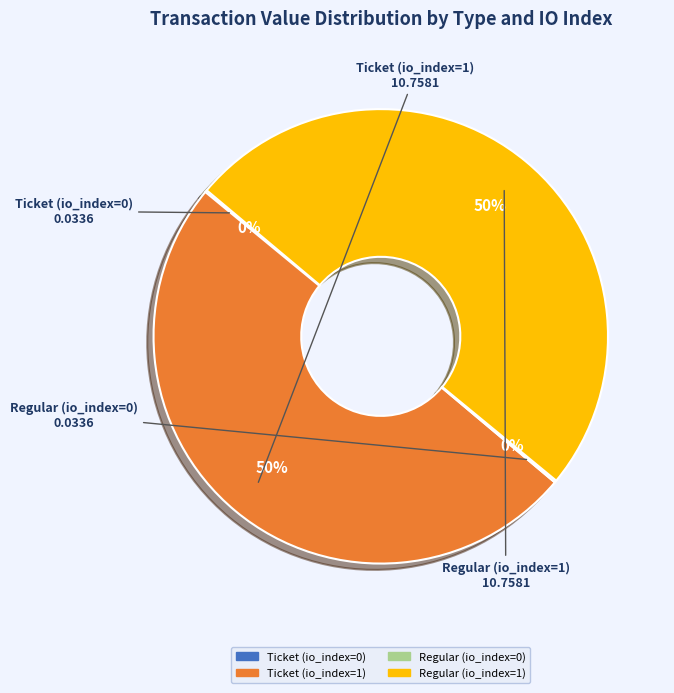

What percentage is the Regular (io_index=1) slice, to the nearest percent?

50%